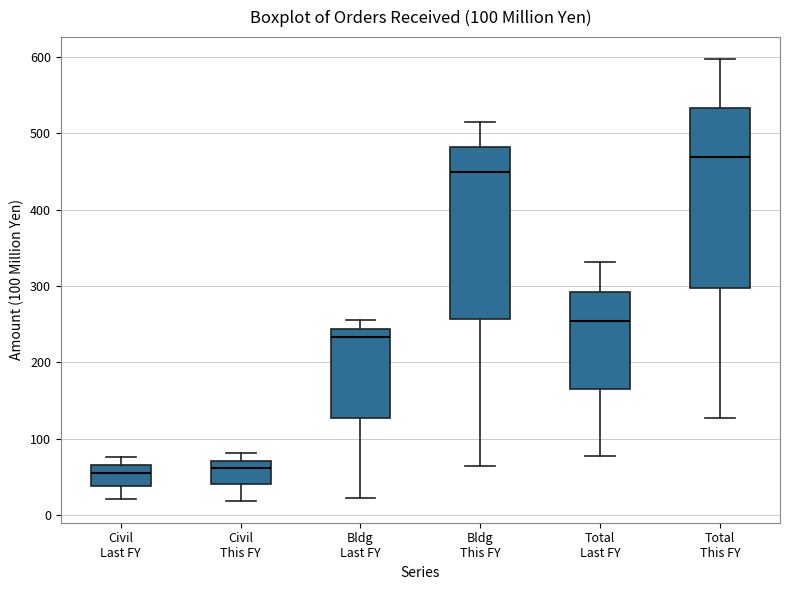

Which box is the tallest, from its lower edge to its upper edge?

Total This FY